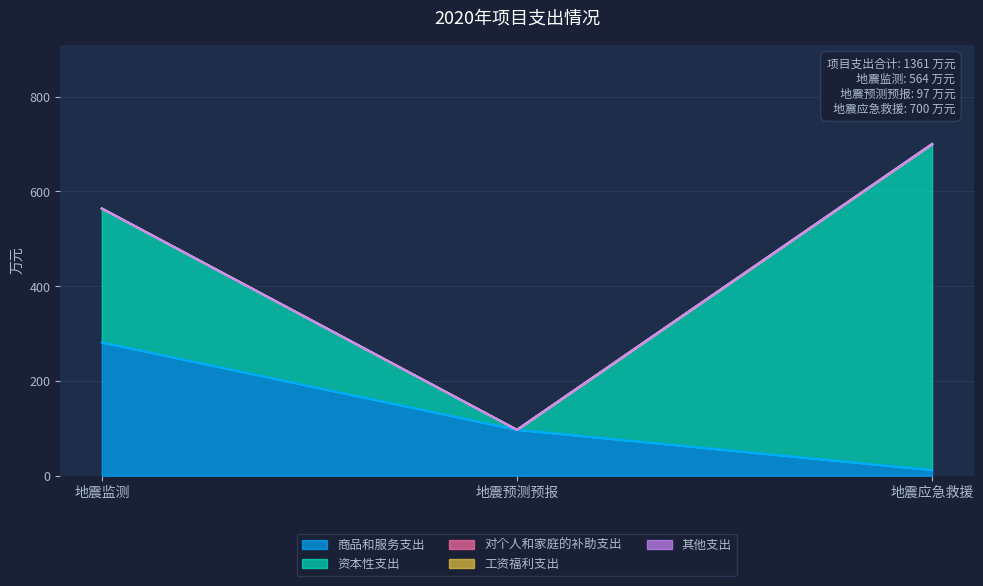

Which has a higher value, 地震预测预报 or 地震应急救援?

地震预测预报